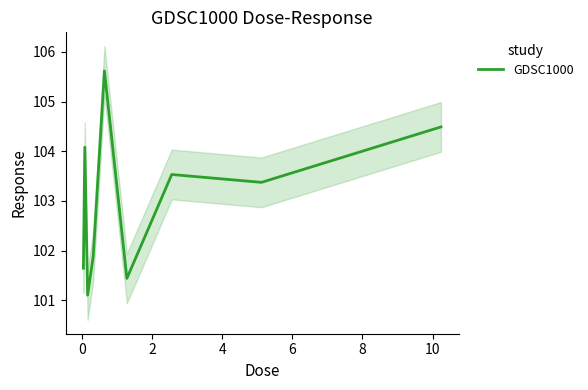

What is the sum of all values?

927.2